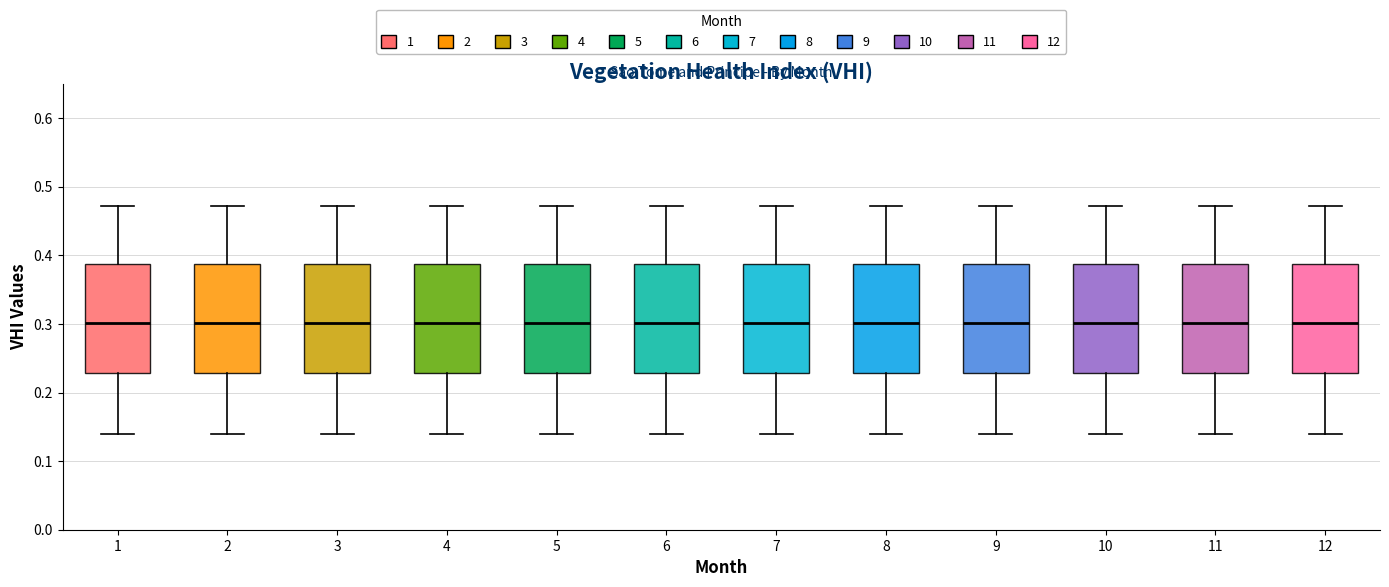

Reading left to right, read every box against the y-axis: the position of its median line, the range the box covers, and the ends of its whiskers. The values are not printed on the chart, so give them approximately, as read against the axis.

1: median 0.30, box 0.23 to 0.39, whiskers 0.14 to 0.47
2: median 0.30, box 0.23 to 0.39, whiskers 0.14 to 0.47
3: median 0.30, box 0.23 to 0.39, whiskers 0.14 to 0.47
4: median 0.30, box 0.23 to 0.39, whiskers 0.14 to 0.47
5: median 0.30, box 0.23 to 0.39, whiskers 0.14 to 0.47
6: median 0.30, box 0.23 to 0.39, whiskers 0.14 to 0.47
7: median 0.30, box 0.23 to 0.39, whiskers 0.14 to 0.47
8: median 0.30, box 0.23 to 0.39, whiskers 0.14 to 0.47
9: median 0.30, box 0.23 to 0.39, whiskers 0.14 to 0.47
10: median 0.30, box 0.23 to 0.39, whiskers 0.14 to 0.47
11: median 0.30, box 0.23 to 0.39, whiskers 0.14 to 0.47
12: median 0.30, box 0.23 to 0.39, whiskers 0.14 to 0.47